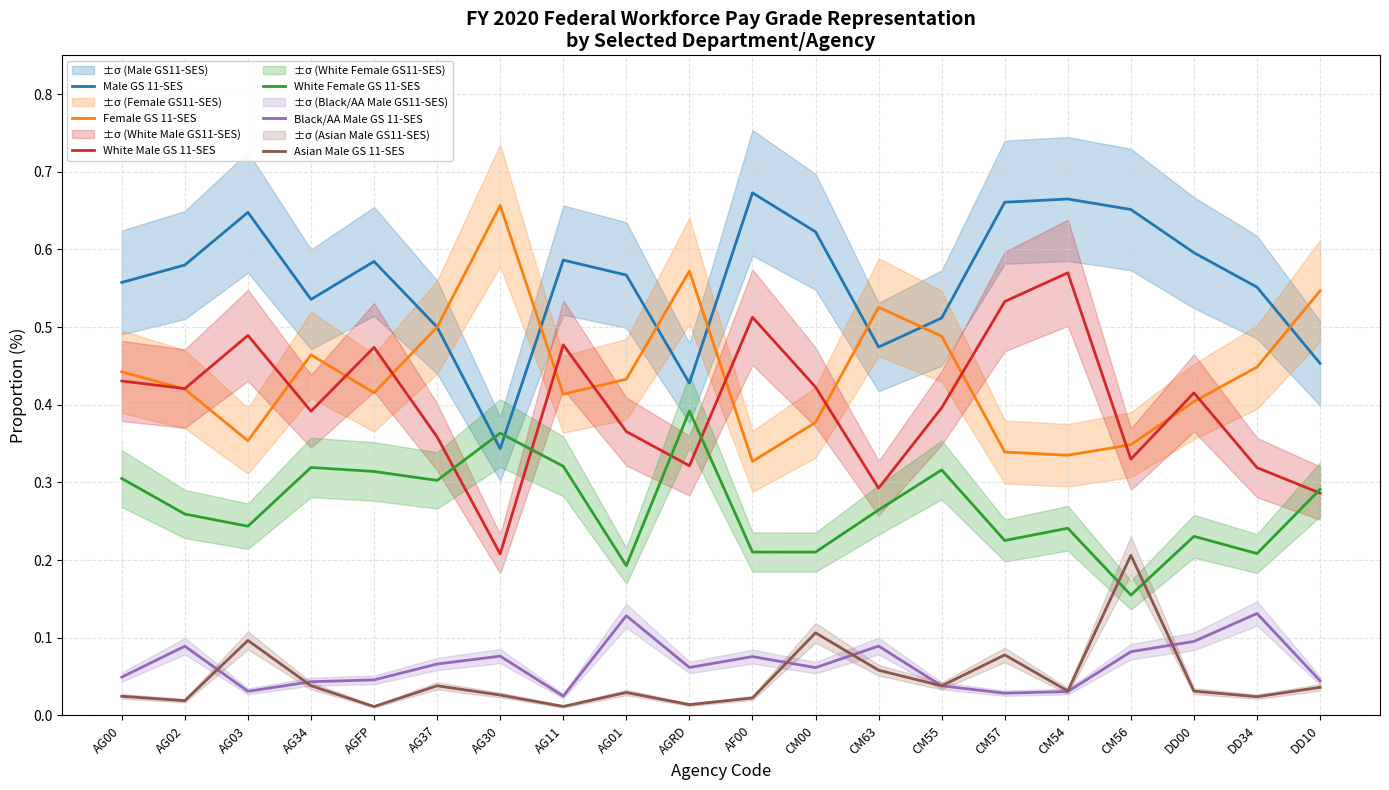

Reading right to left, list all the values displayed in this chart.

Male GS 11-SES: 0.5	0.6	0.6	0.7	0.7	0.7	0.5	0.5	0.6	0.7	0.4	0.6	0.6	0.3	0.5	0.6	0.5	0.6	0.6	0.6
Female GS 11-SES: 0.5	0.4	0.4	0.3	0.3	0.3	0.5	0.5	0.4	0.3	0.6	0.4	0.4	0.7	0.5	0.4	0.5	0.4	0.4	0.4
White Male GS 11-SES: 0.3	0.3	0.4	0.3	0.6	0.5	0.4	0.3	0.4	0.5	0.3	0.4	0.5	0.2	0.4	0.5	0.4	0.5	0.4	0.4
White Female GS 11-SES: 0.3	0.2	0.2	0.2	0.2	0.2	0.3	0.3	0.2	0.2	0.4	0.2	0.3	0.4	0.3	0.3	0.3	0.2	0.3	0.3
Black/AA Male GS 11-SES: 0.0	0.1	0.1	0.1	0.0	0.0	0.0	0.1	0.1	0.1	0.1	0.1	0.0	0.1	0.1	0.0	0.0	0.0	0.1	0.0
Asian Male GS 11-SES: 0.0	0.0	0.0	0.2	0.0	0.1	0.0	0.1	0.1	0.0	0.0	0.0	0.0	0.0	0.0	0.0	0.0	0.1	0.0	0.0